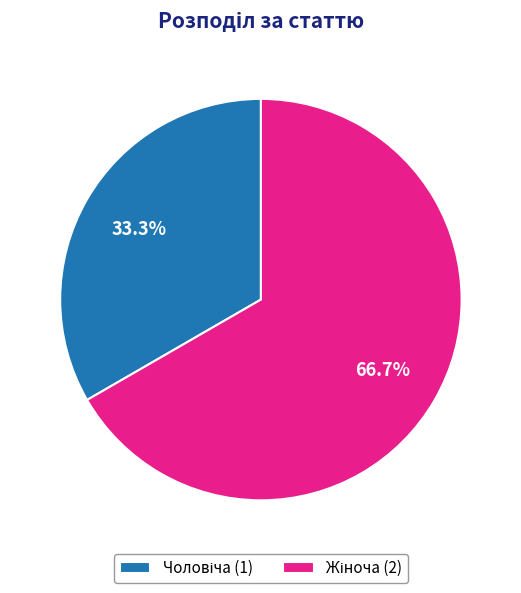

Is there any slice that represents more than half of the pie?

Yes